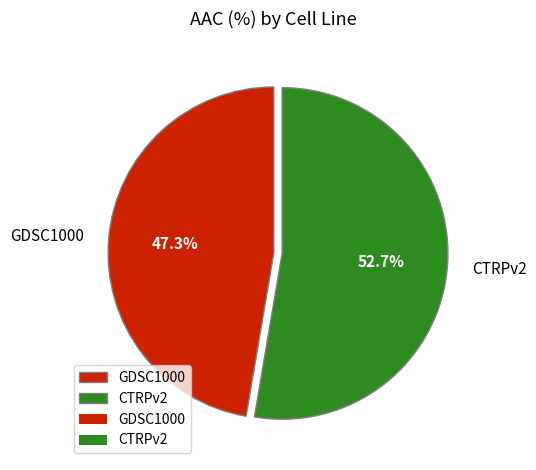

Is it true that CTRPv2 is 53% of the pie?

True